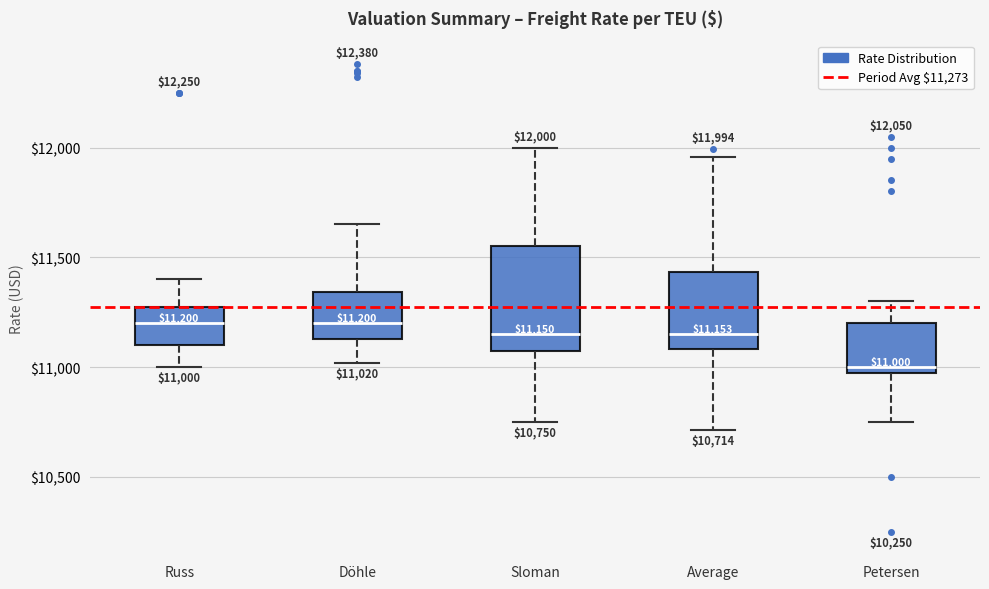

Comparing the boxes themselves (not the whiskers), which one is the tallest?

Sloman